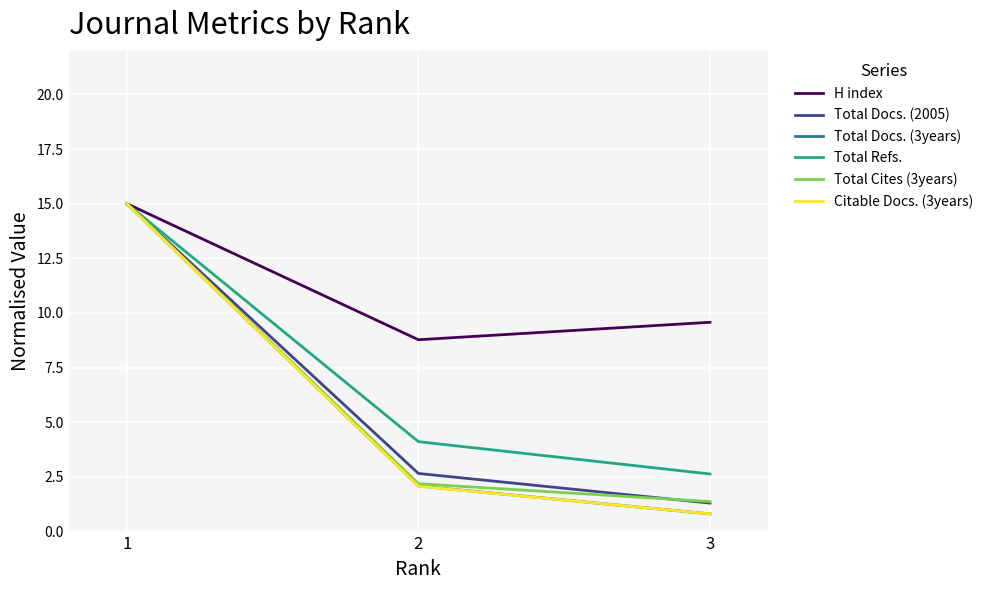

What is the sum of the Total Docs. (3years) values at 3 and 2?

2.9